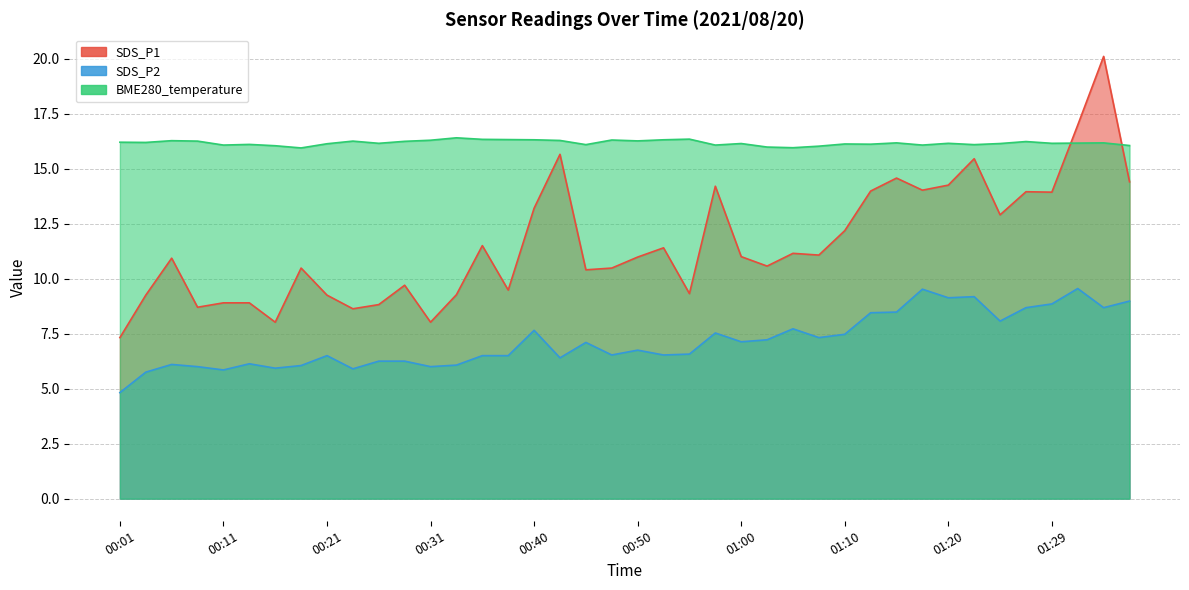

Rank the series by their maximum value, from highest to lowest.

SDS_P1, BME280_temperature, SDS_P2